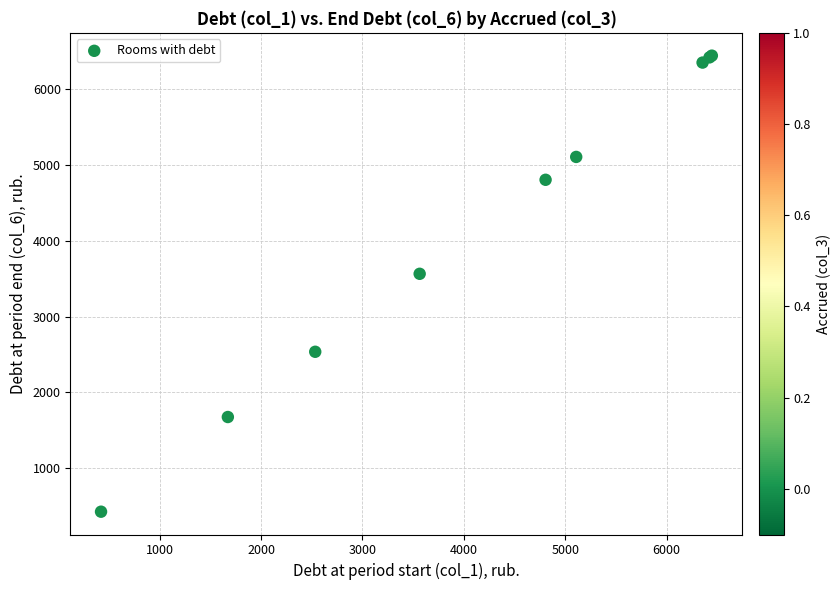

What Y value in the scatter plot is closest to 3434?

3564.7